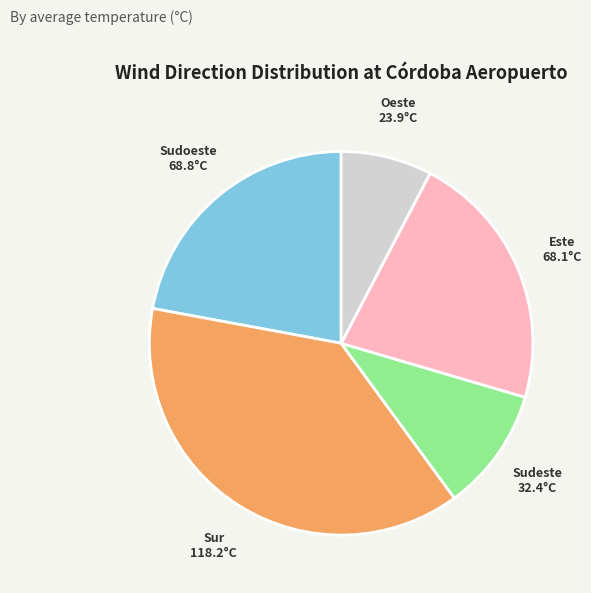

How many slices are in this pie chart?

5